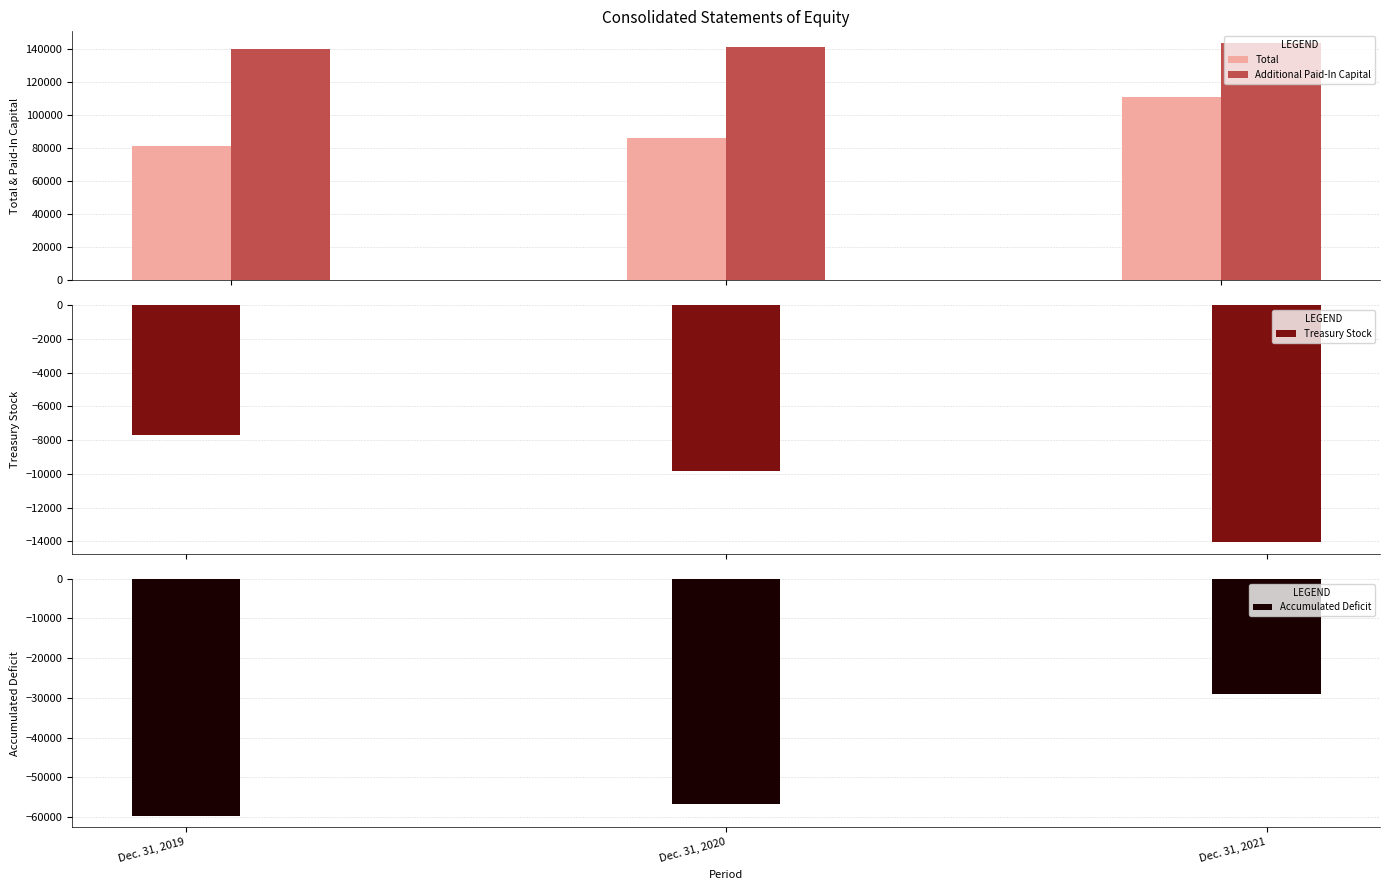

Reading left to right, extract all data points from this chart.

Total: 80930	86079	110789
Additional Paid-In Capital: 139615	140746	143249
Treasury Stock: -7675	-9839	-14034
Accumulated Deficit: -59671	-56658	-29115